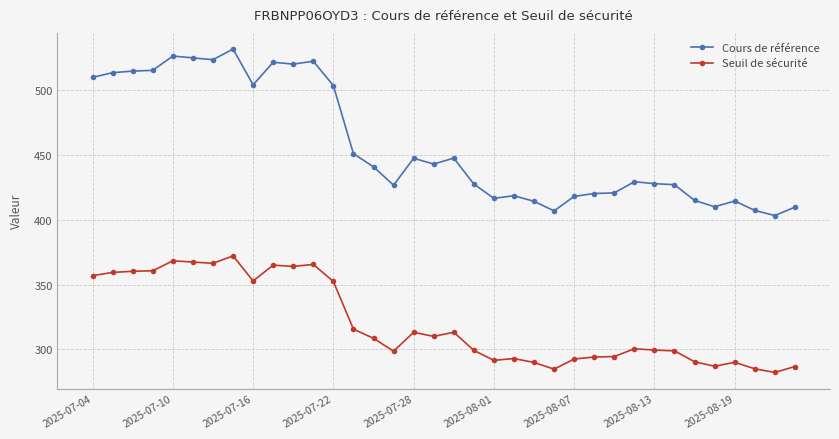

What is the minimum value shown in the chart?

282.2